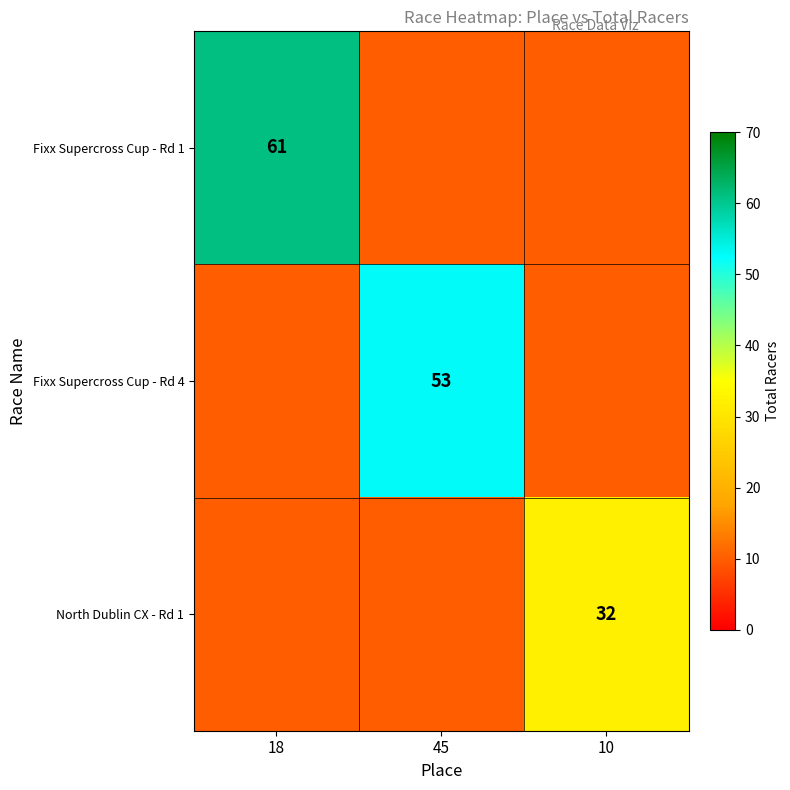

Which label corresponds to the smallest value in the chart?

45